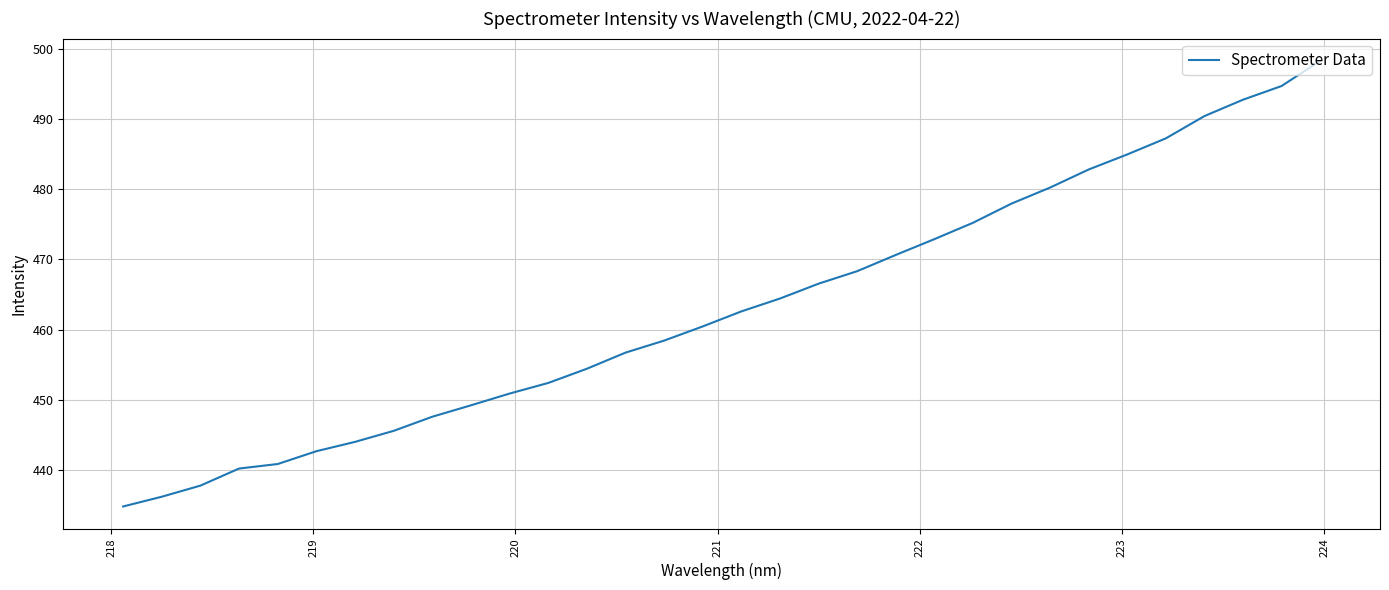

What is the sum of all values?

14821.9